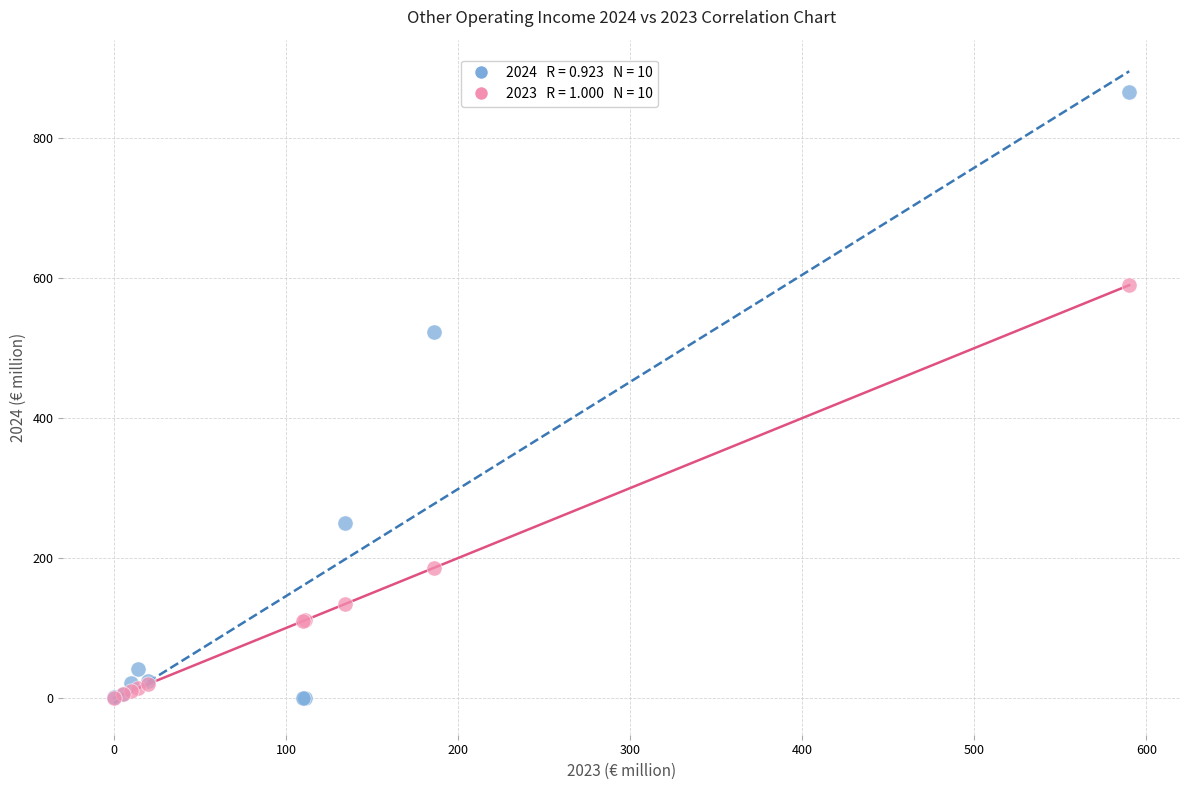

Across all series, what Y value is closest to 433?

523